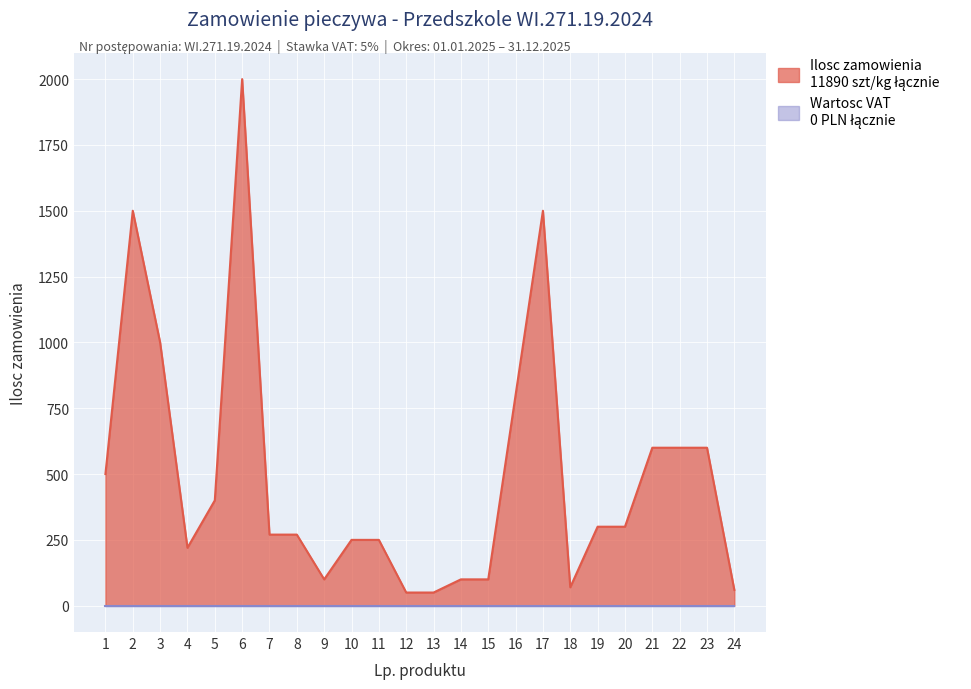

True or false: the data shows 61 at 8.

False